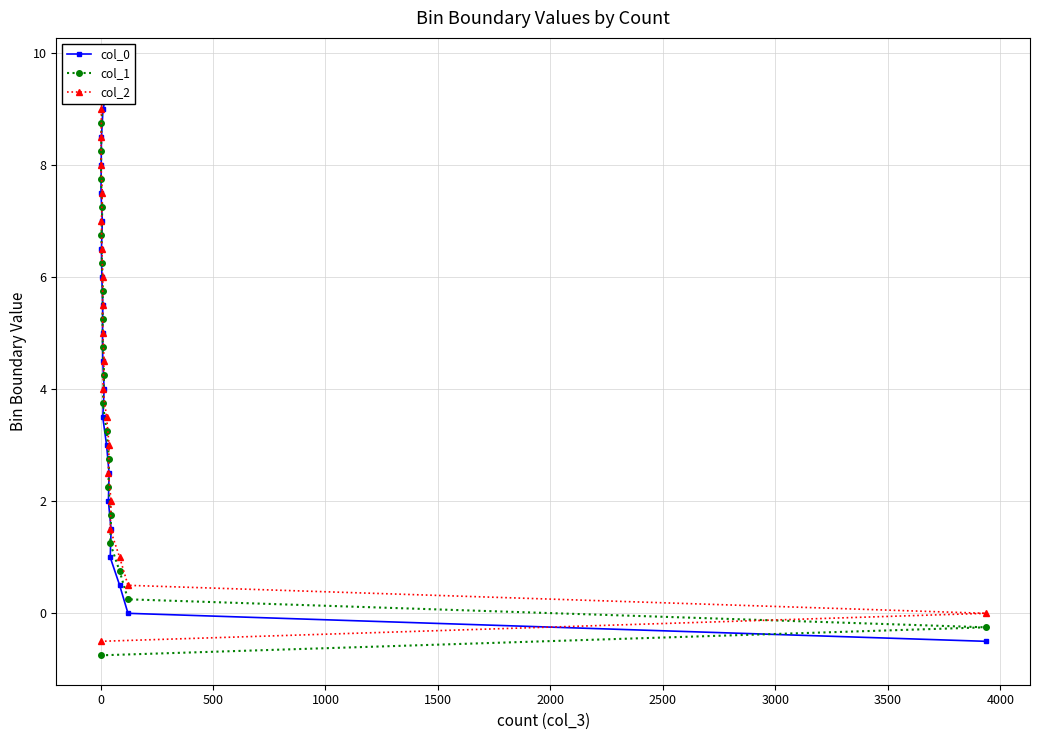

What are all the series names shown in the legend?

col_0, col_1, col_2